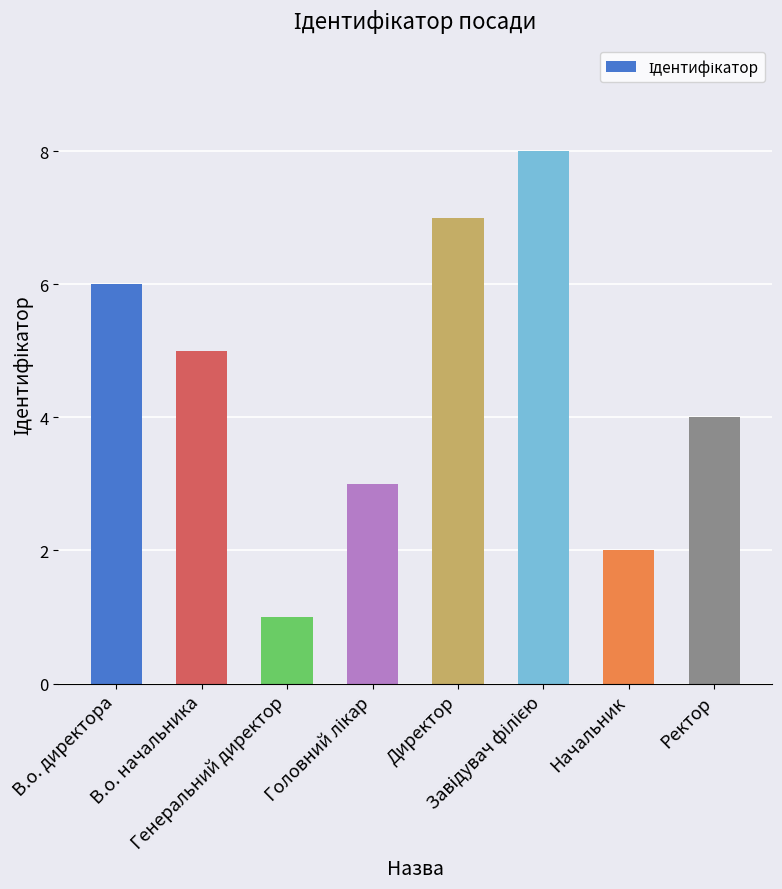

Reading right to left, list all the values displayed in this chart.

4	2	8	7	3	1	5	6